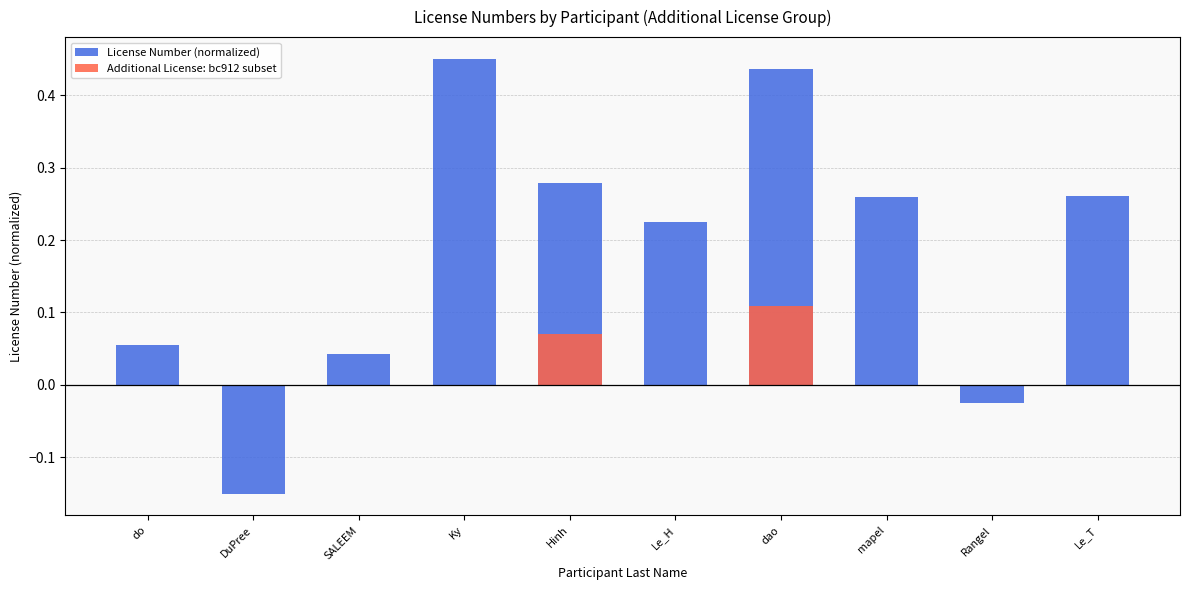

Rank the series by their maximum value, from lowest to highest.

Additional License: bc912 subset, License Number (normalized)